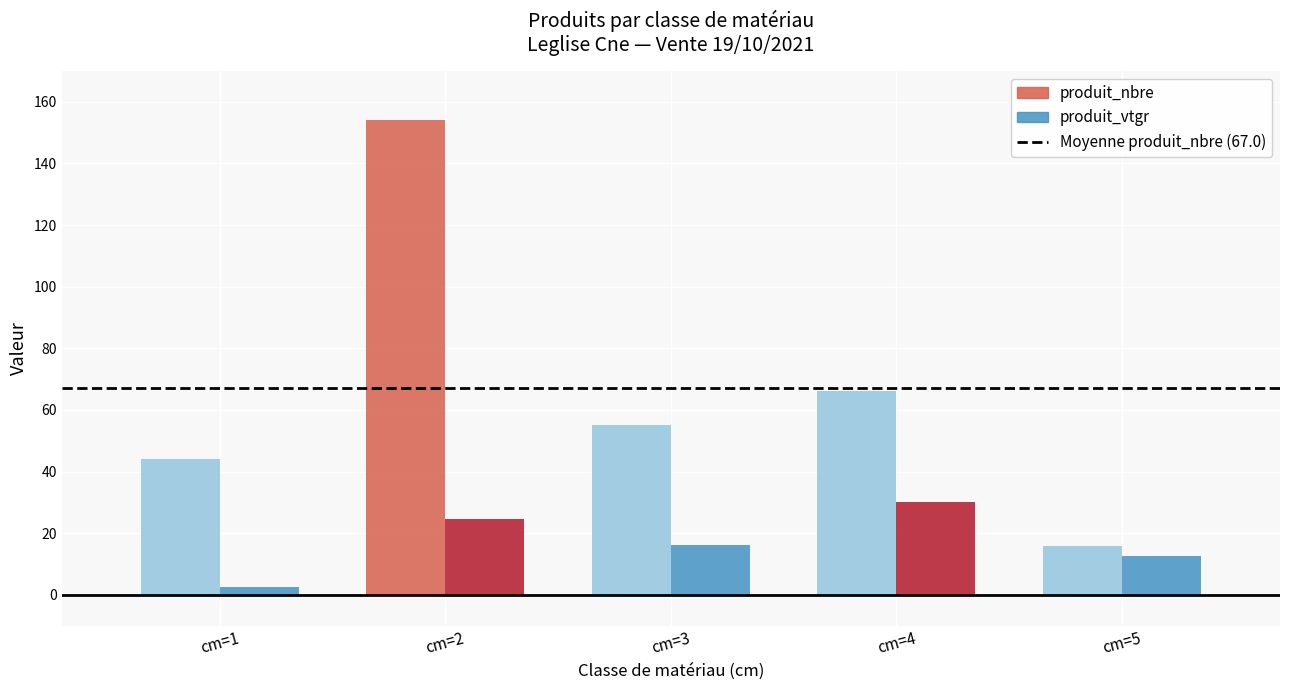

Rank the categories by produit_nbre value from highest to lowest.

cm=2, cm=4, cm=3, cm=1, cm=5